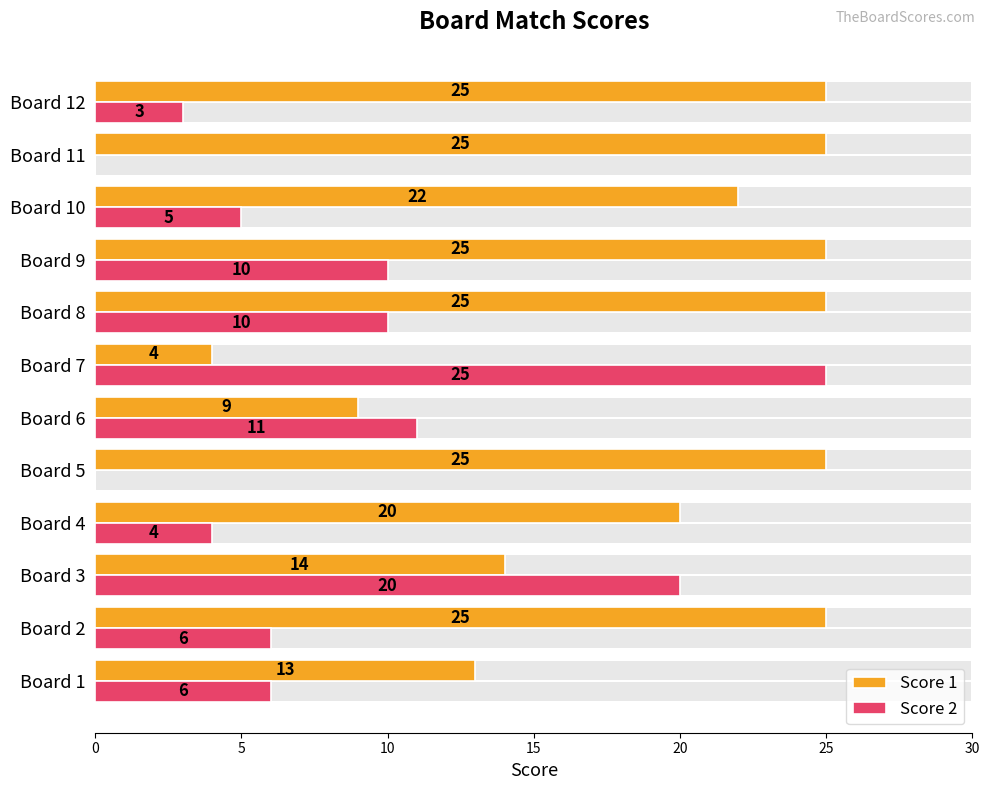

What is the difference between the maximum and minimum values in the Score 1 series?

21